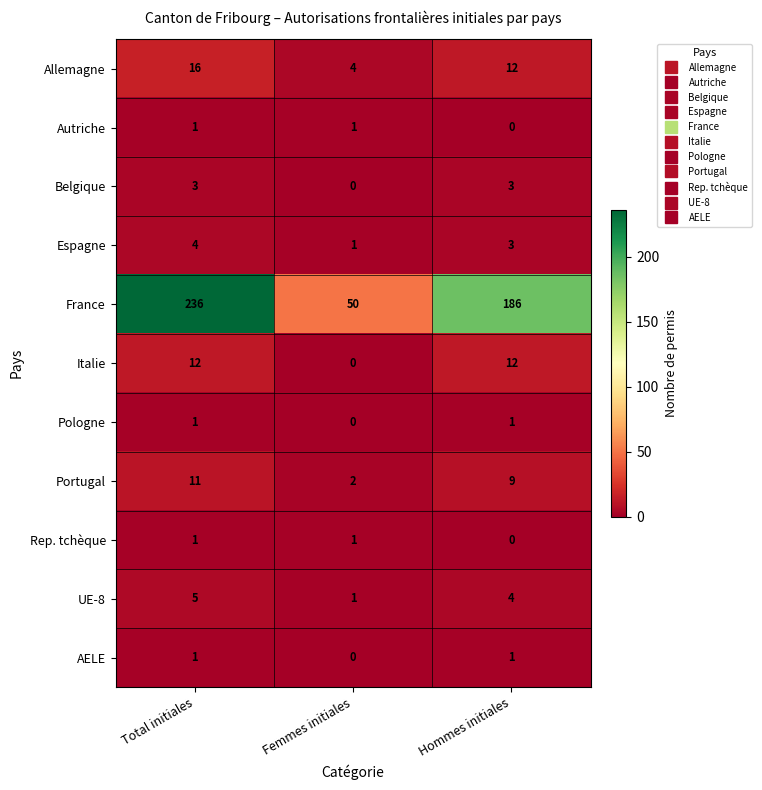

Count the UE-8 values in the range 1 to 5.

3